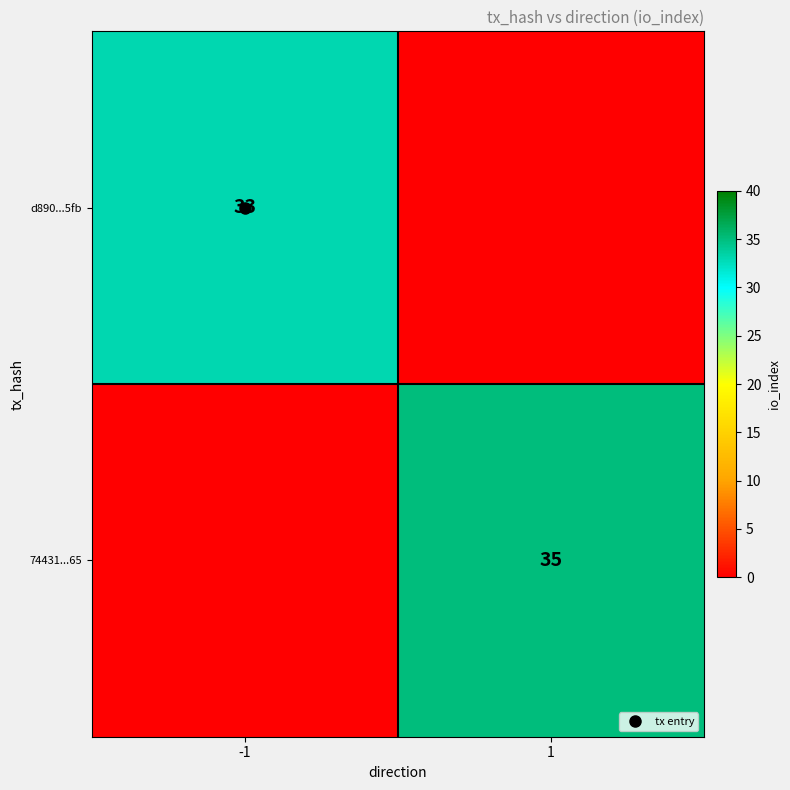

At how many categories does at least one series exceed 13?

2